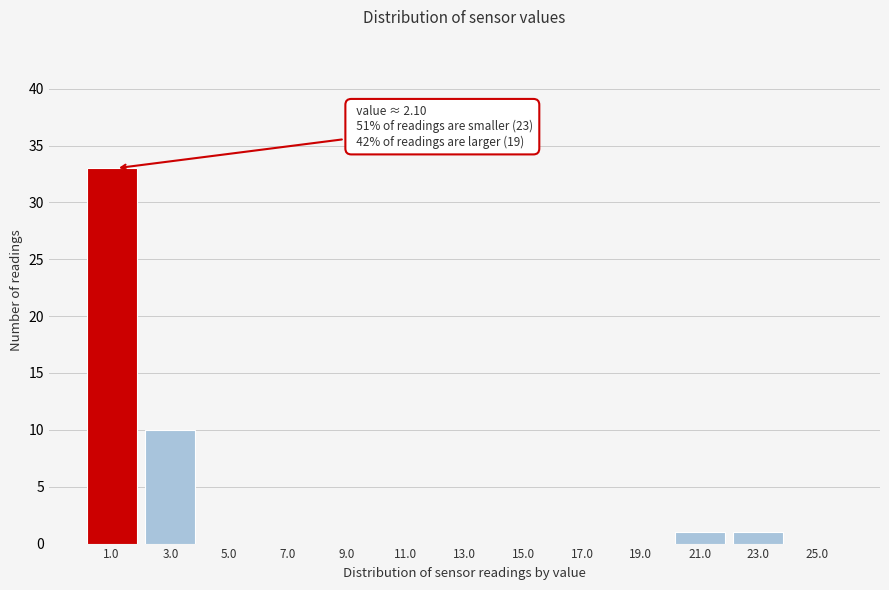

Reading left to right, what are all the values shown in this chart?

1.0=33	3.0=10	5.0=0	7.0=0	9.0=0	11.0=0	13.0=0	15.0=0	17.0=0	19.0=0	21.0=1	23.0=1	25.0=0